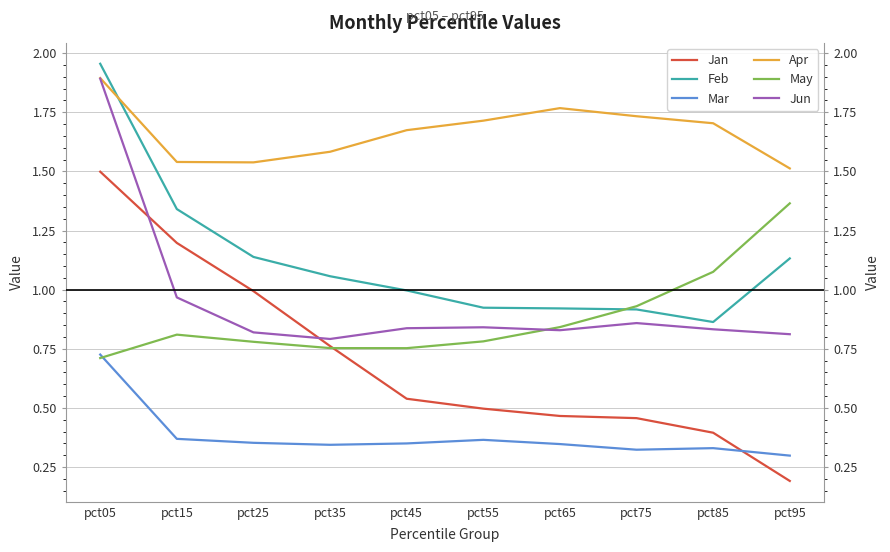

Which series has the largest total across all categories?

Apr